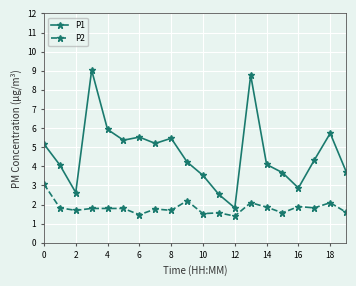

What are all the series names shown in the legend?

P1, P2